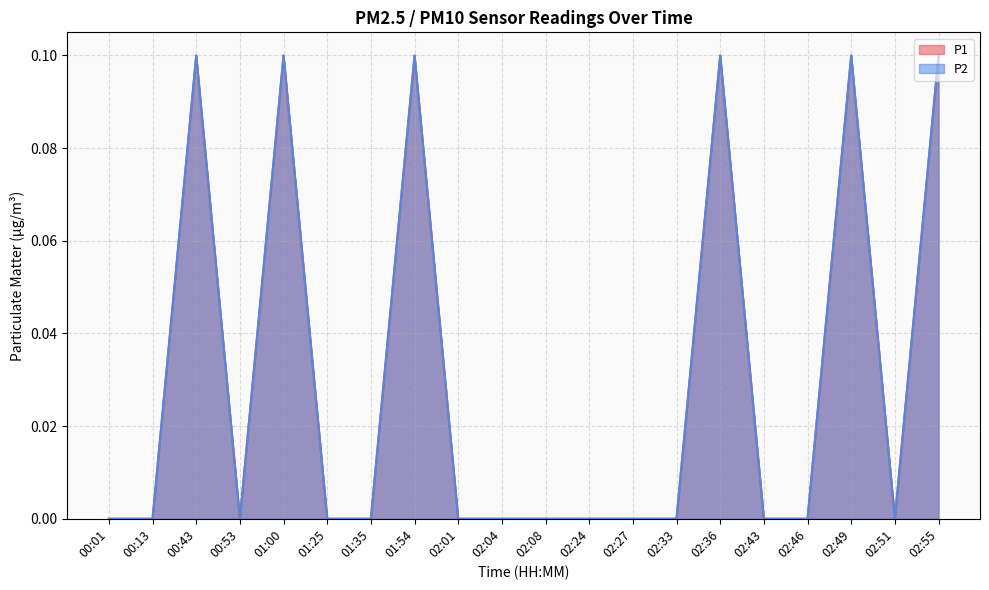

True or false: P1 and P2 intersect in this chart.

False